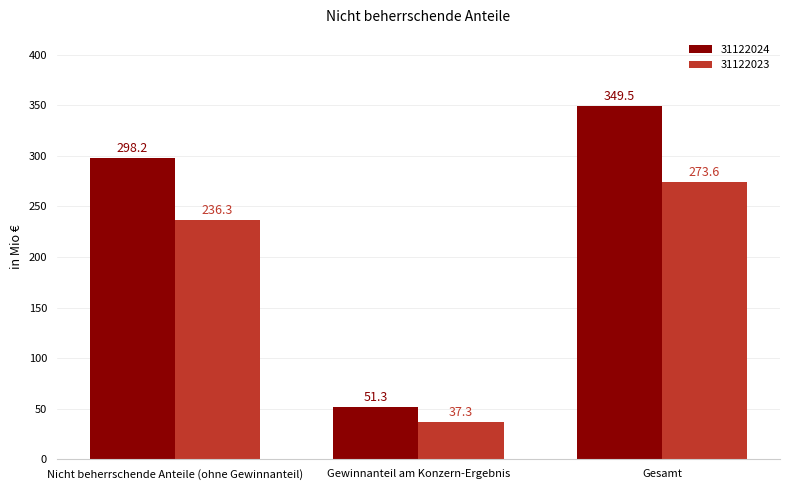

Reading left to right, transcribe all the data shown in this chart.

31122024: 298.2	51.3	349.5
31122023: 236.3	37.3	273.6